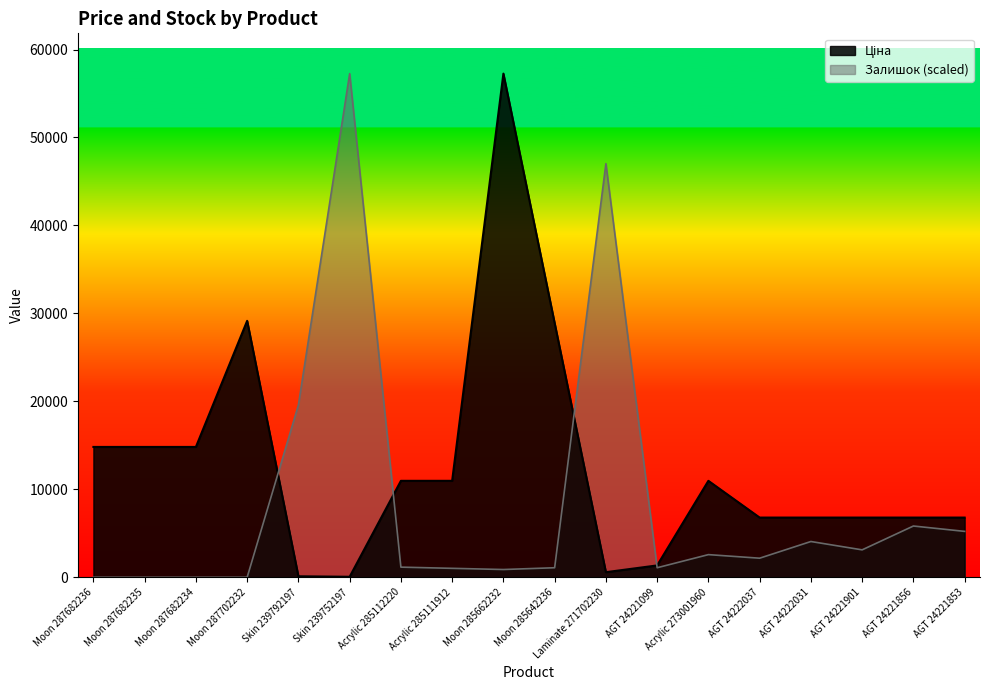

Between which two adjacent categories do Ціна and Залишок first intersect?

Moon 287702232 and Skin 239792197